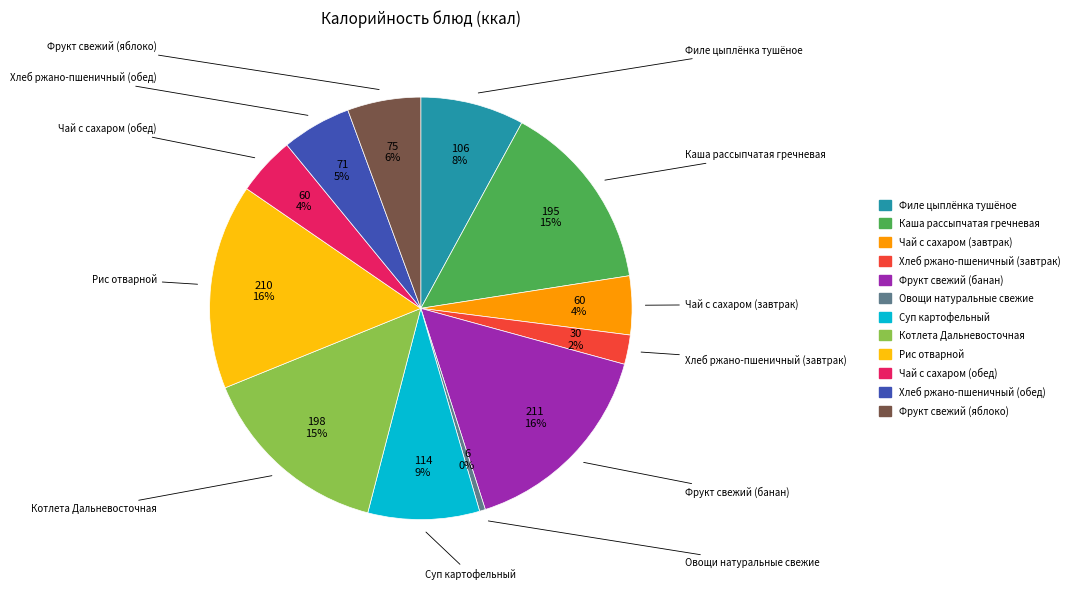

To the nearest percent, what is the difference between the Рис отварной and Котлета Дальневосточная slice percentages?

1%